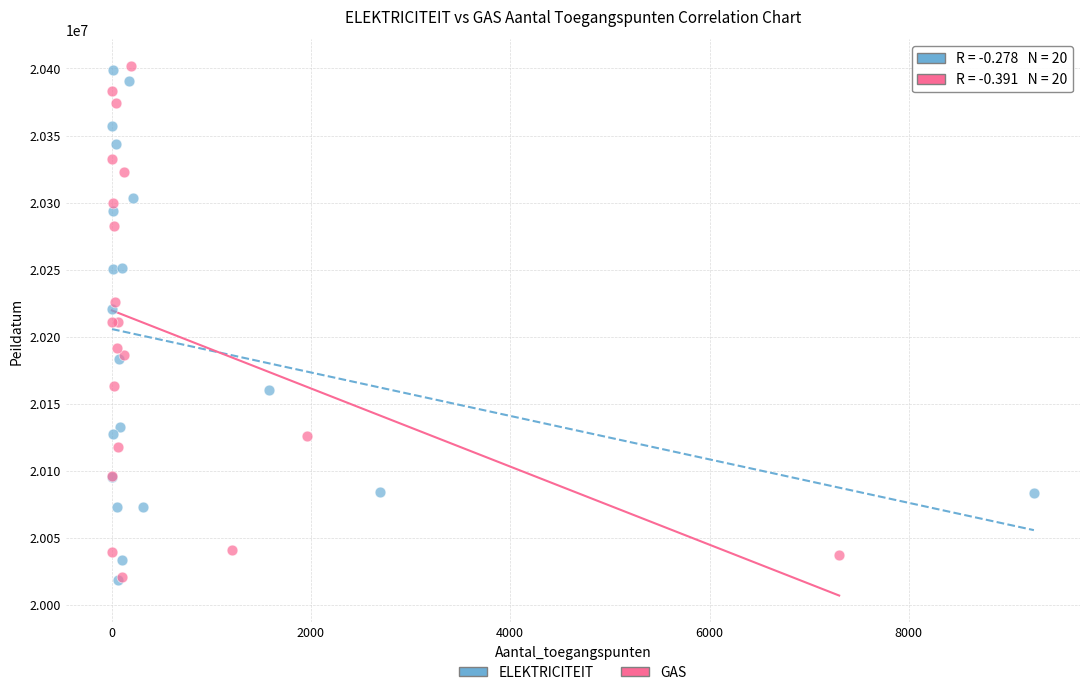

What are all the series names shown in the legend?

ELEKTRICITEIT, GAS